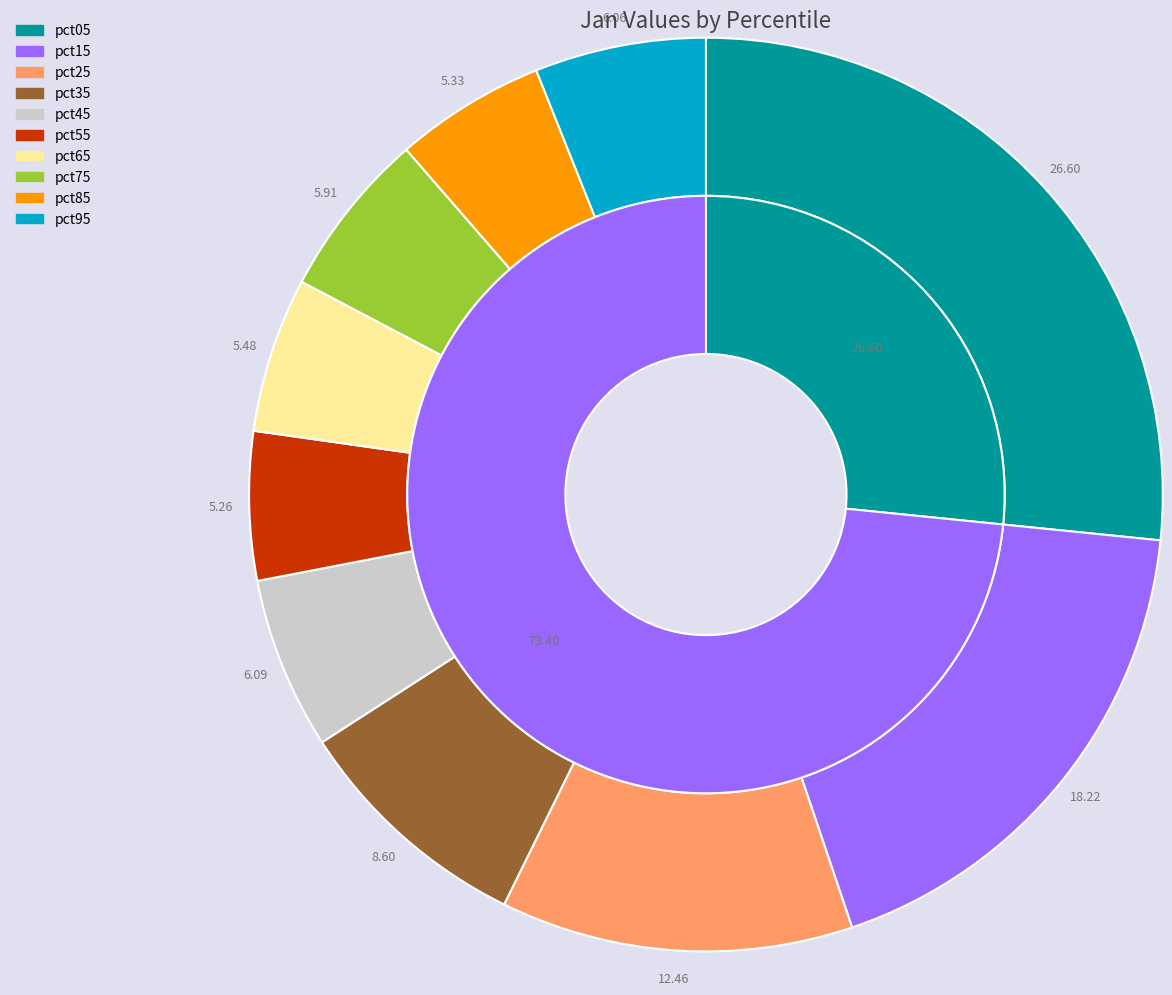

Do pct65 and pct55 together represent more than half of the pie?

No